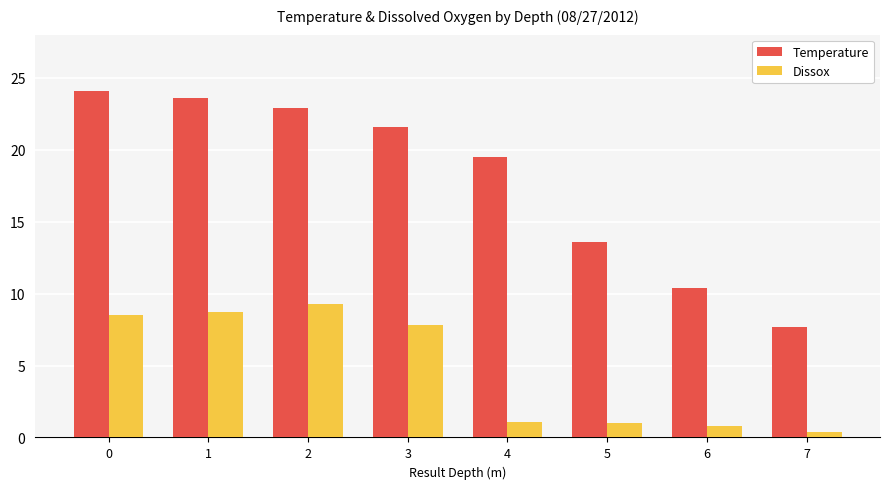

Is it true that Temperature equals 9.9 at 0?

False